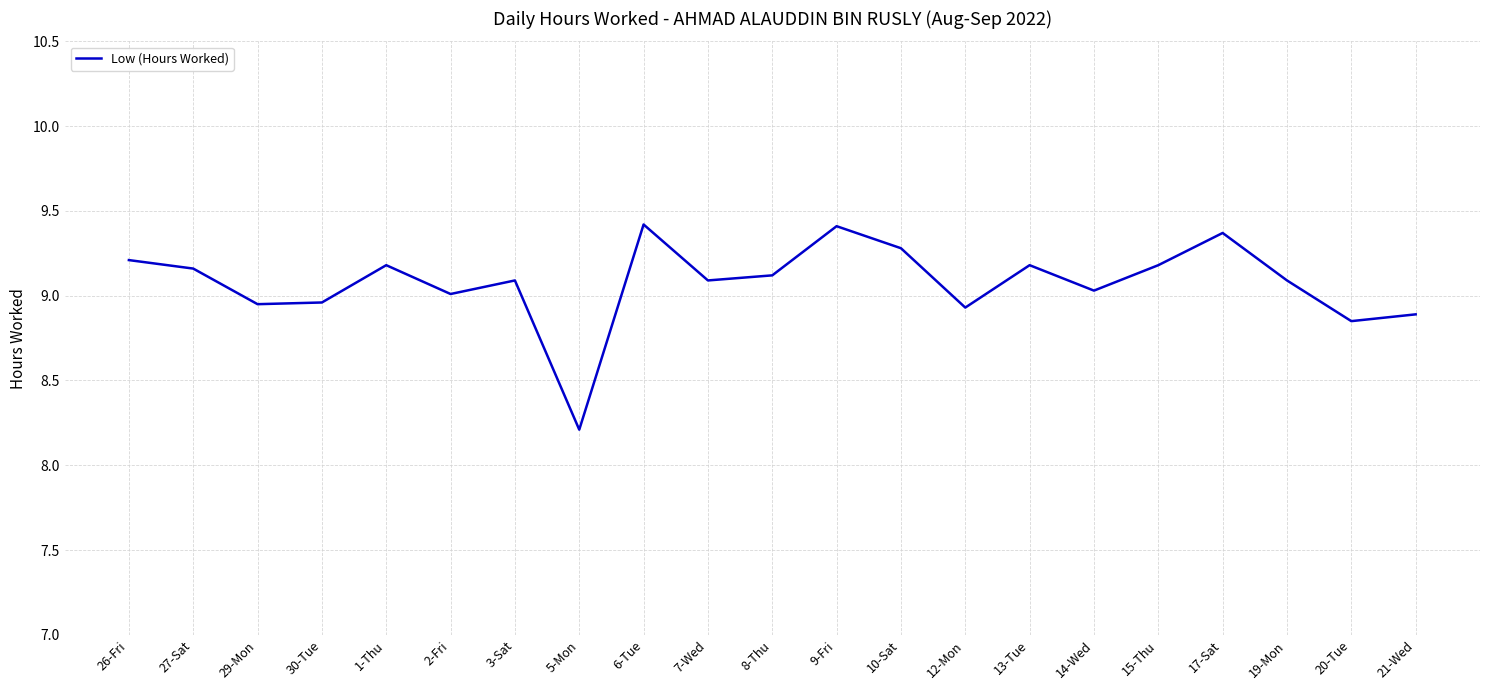

The chart shows a value of 9.1 at 7-Wed. True or false?

True